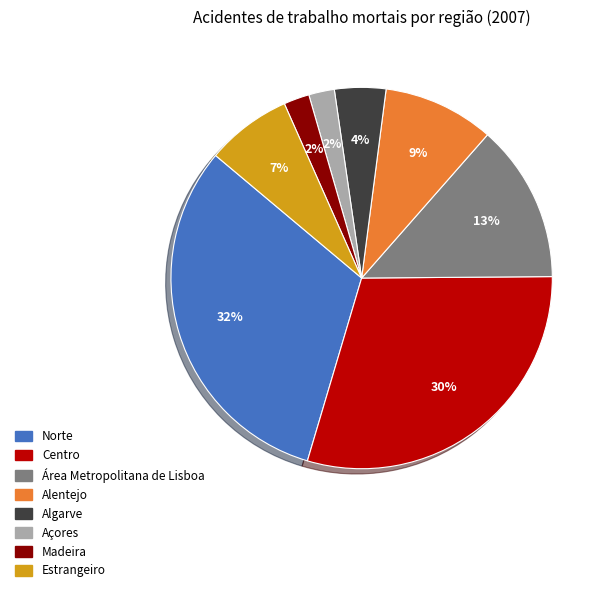

Is there a majority slice in this chart?

No